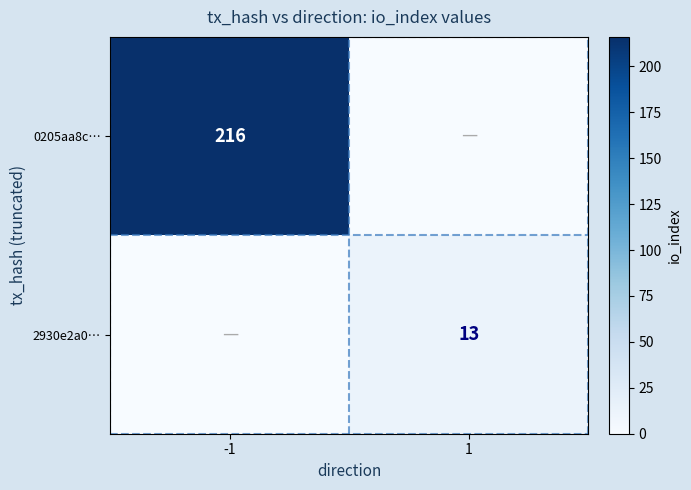

True or false: 0205aa8c… has a value of 136 at -1.

False